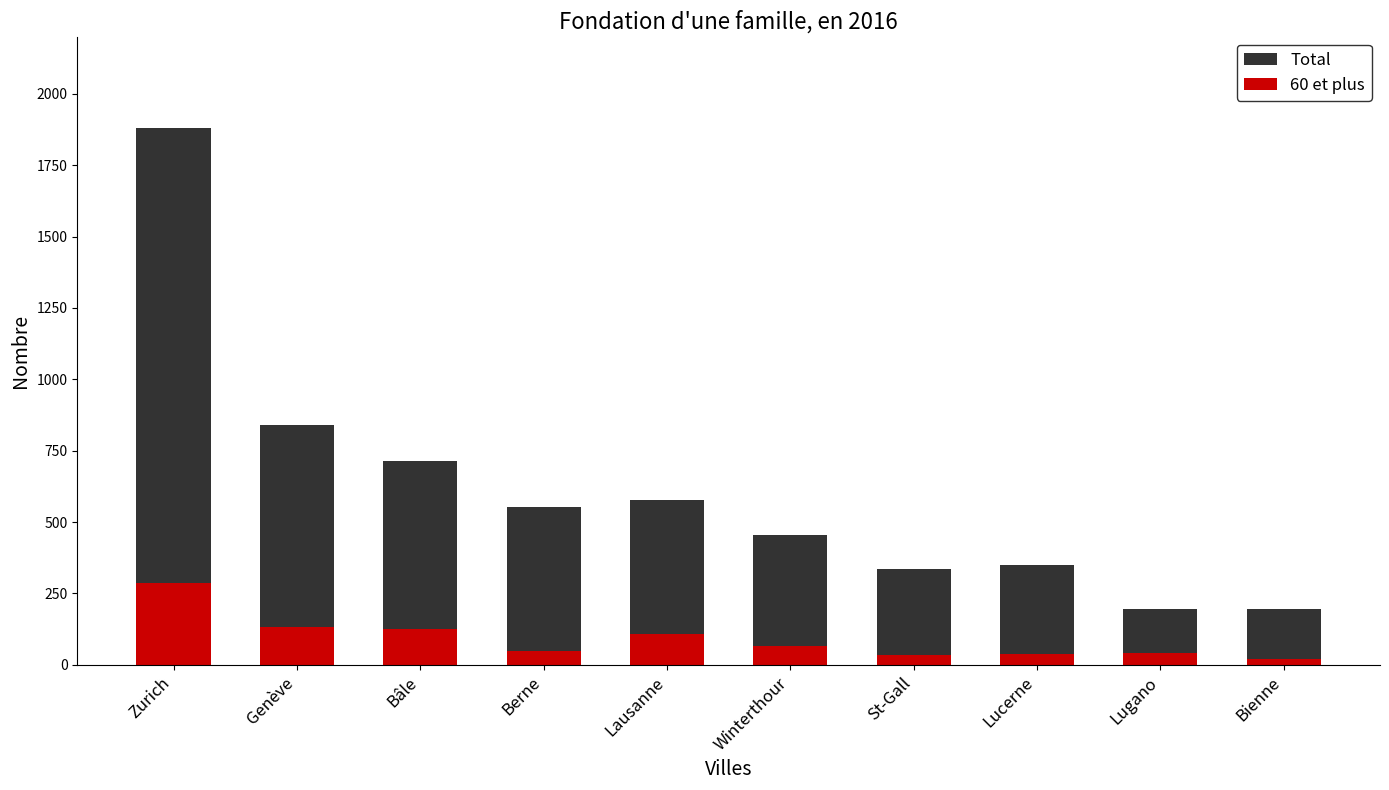

What is the average value of the 60 et plus series?

90